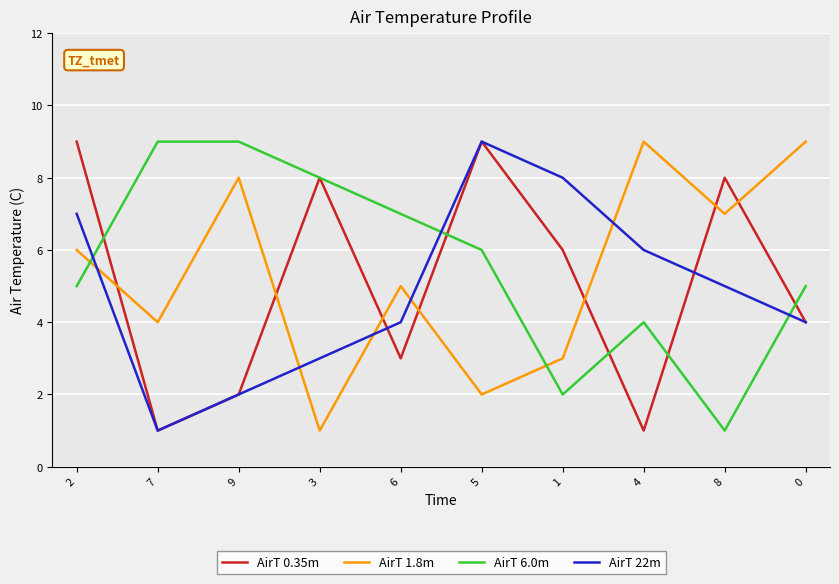

At which category does AirT 1.8m reach its first local valley?

7